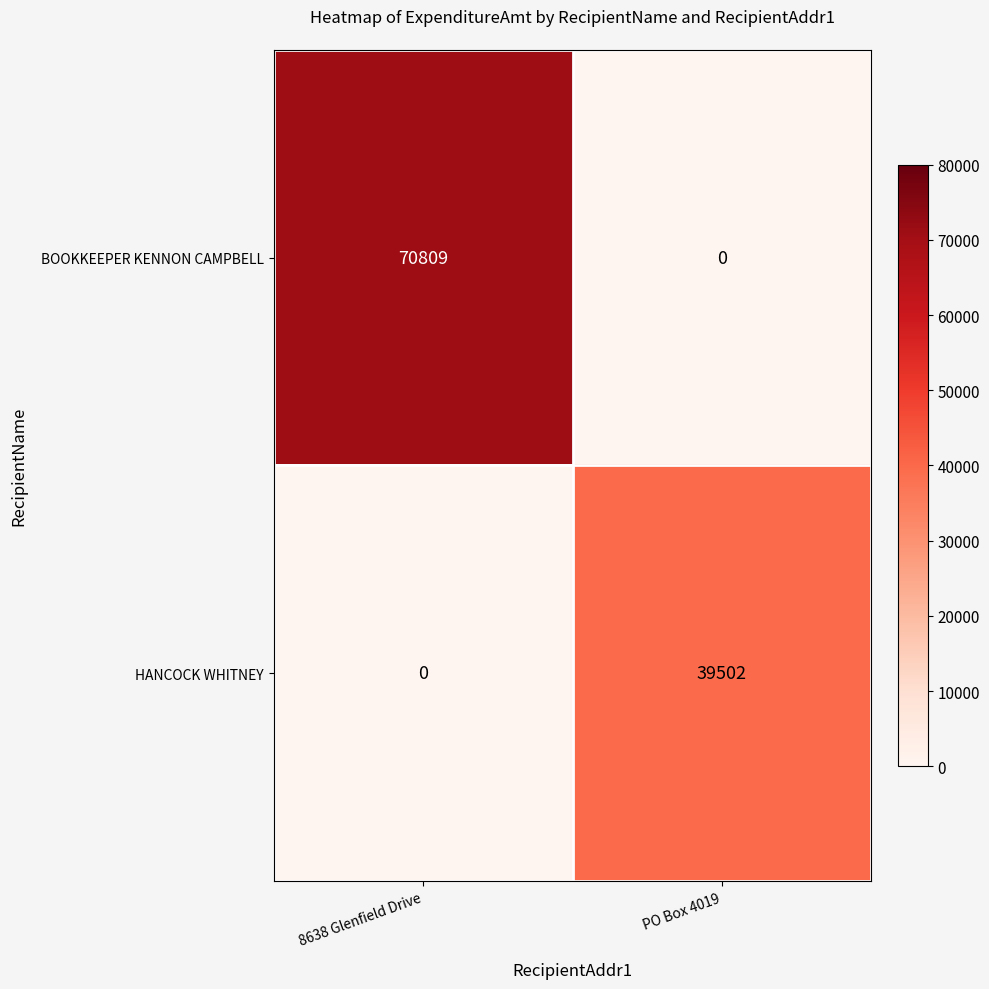

Count the number of data series in this chart.

2